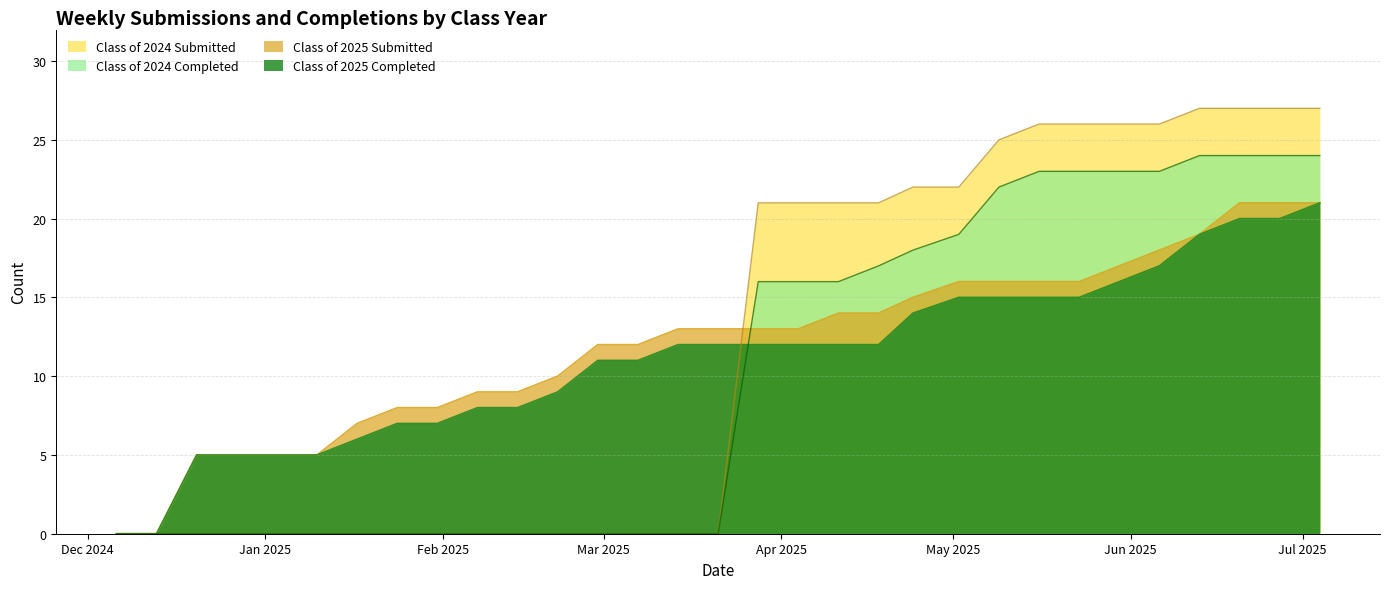

True or false: Class of 2025 Completed has more than 2 interior local peaks.

False